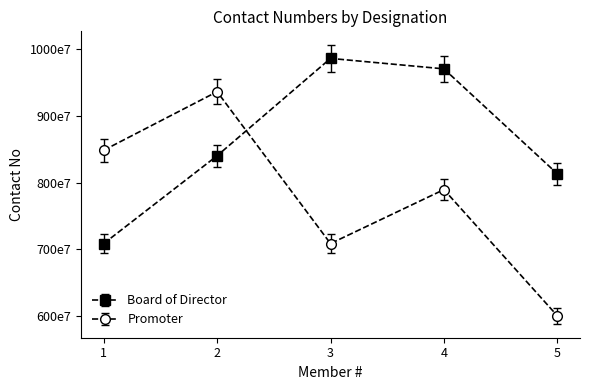

True or false: Board of Director has a value of 17577158234.5 at 3.

False